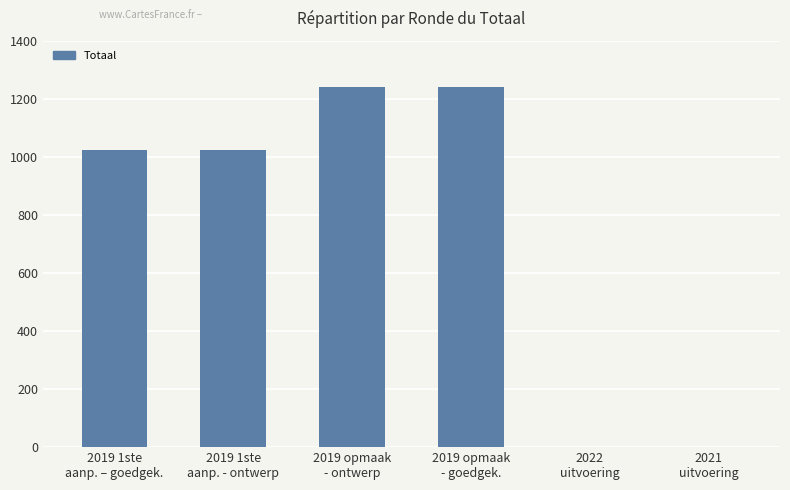

What is the sum of all values?

4526